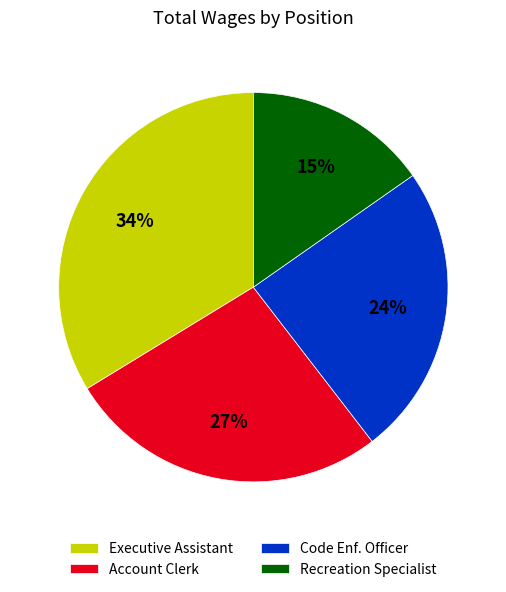

To the nearest percent, what is the combined percentage of Executive Assistant and Code Enf. Officer?

58%